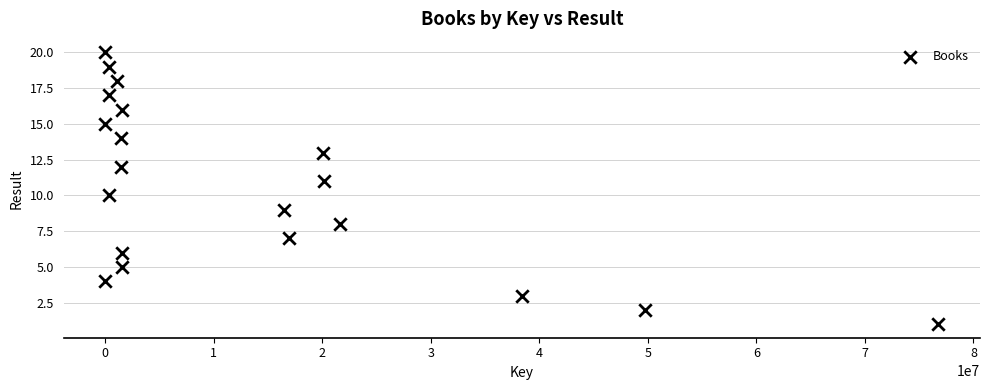

What is the range of Y values (max minus min)?

19